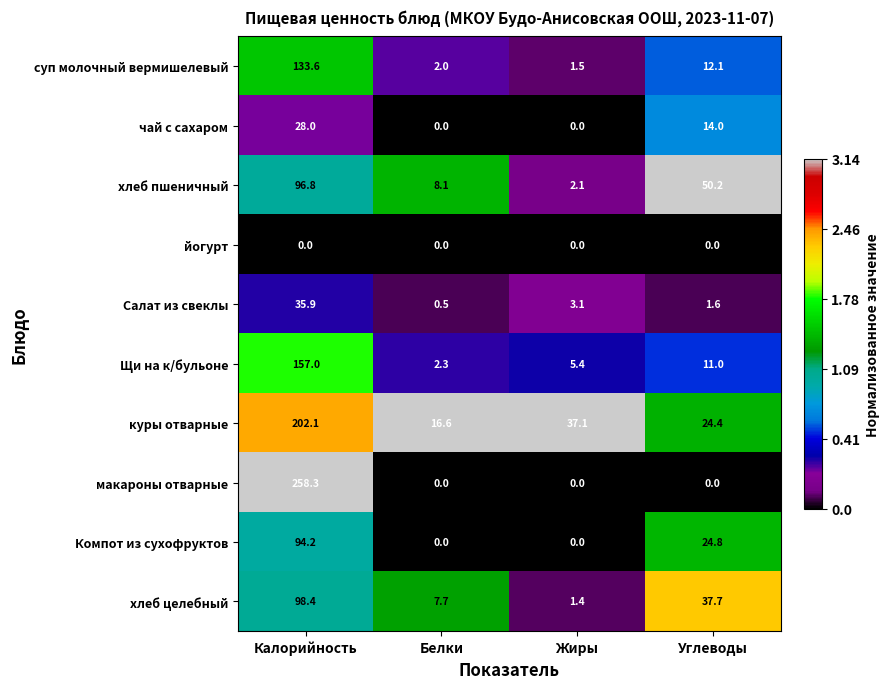

How many data points does each series have?

4